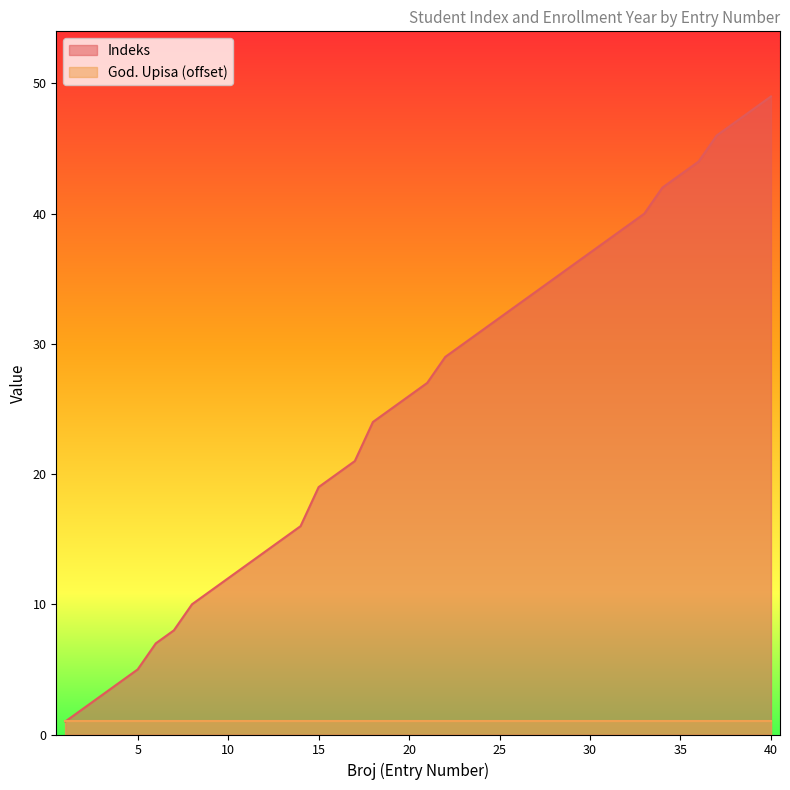

What is the sum of all values?

1016